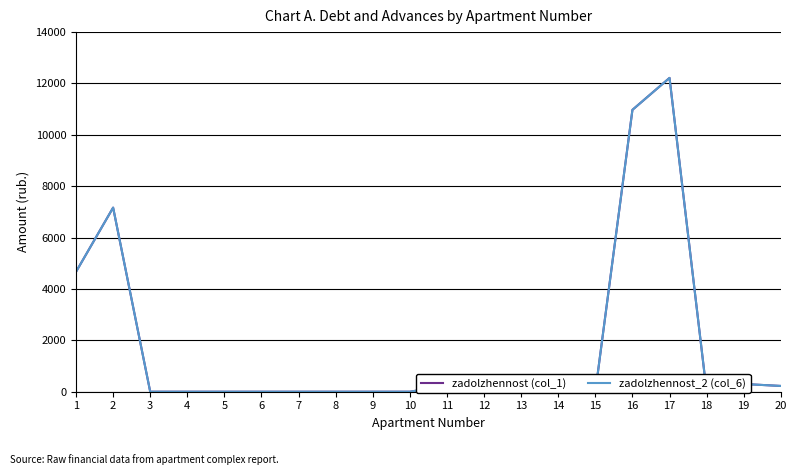

True or false: zadolzhennost_2 (col_6) and zadolzhennost (col_1) cross at least once.

False